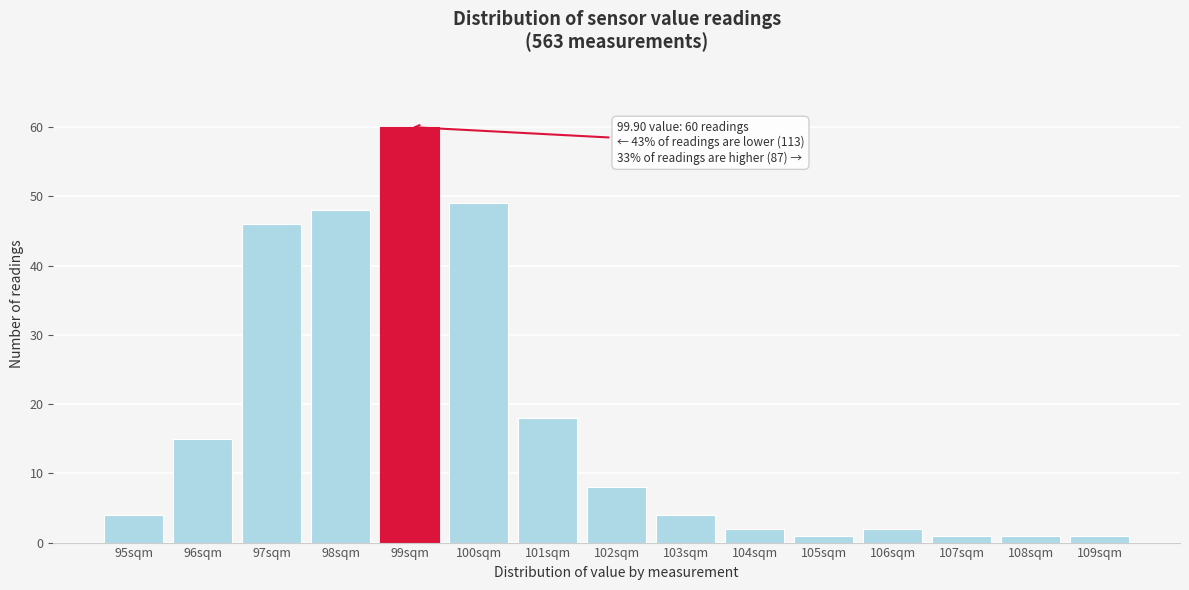

Reading right to left, transcribe all the data shown in this chart.

109sqm=1	108sqm=1	107sqm=1	106sqm=2	105sqm=1	104sqm=2	103sqm=4	102sqm=8	101sqm=18	100sqm=49	99sqm=60	98sqm=48	97sqm=46	96sqm=15	95sqm=4